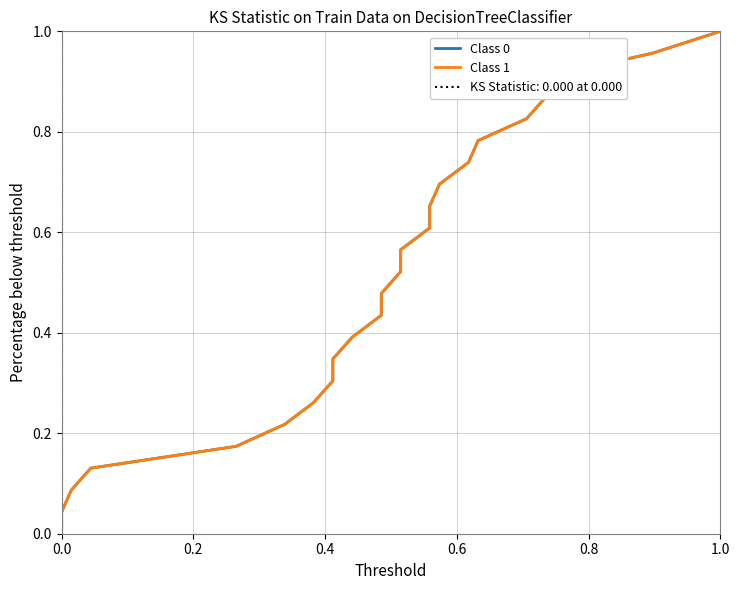

Rank the series by their maximum value, from lowest to highest.

Class 0, Class 1